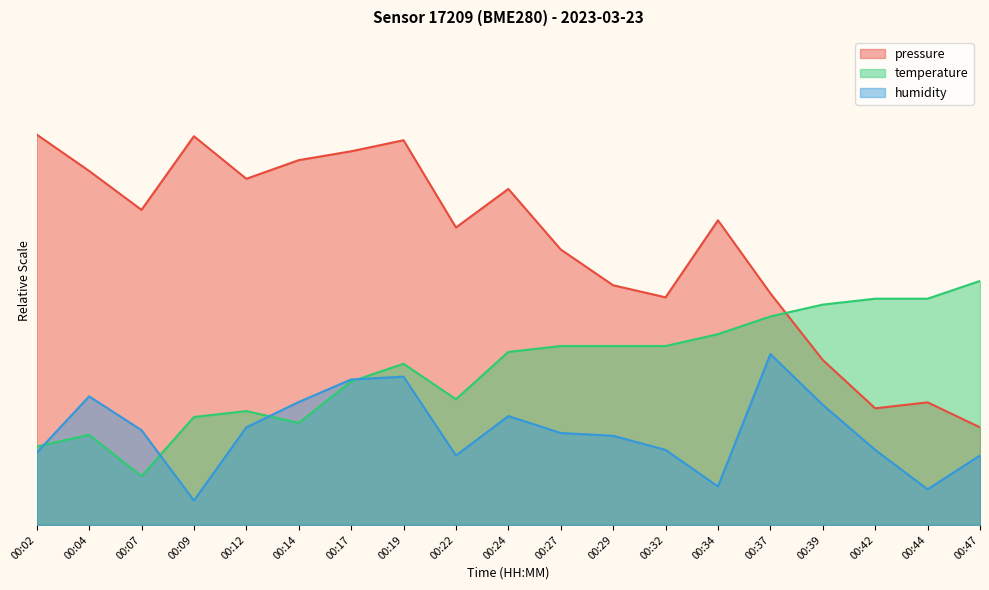

After their last crossing, which series has the higher values: temperature or pressure?

temperature